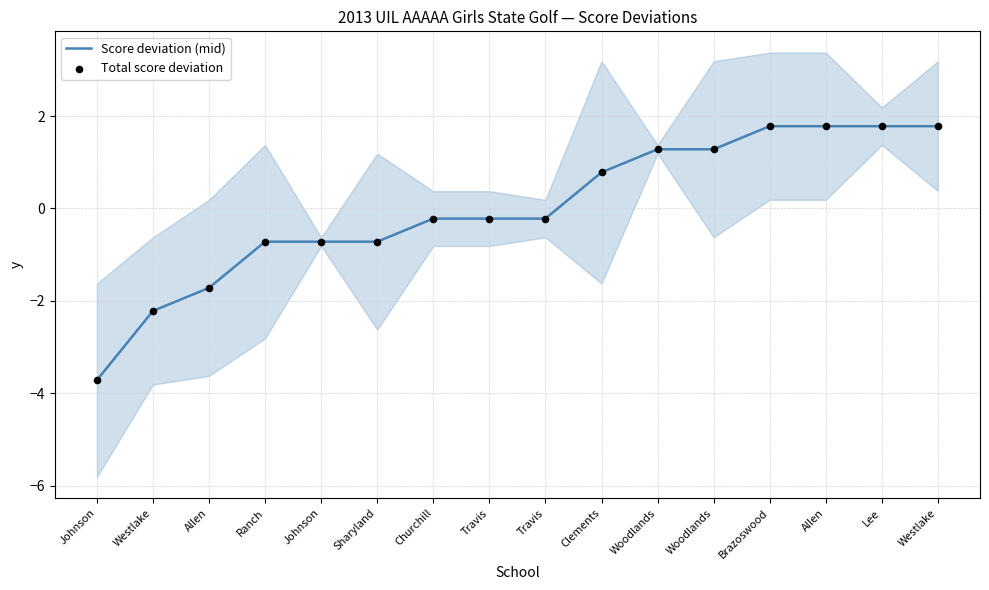

Is the value of Score deviation (mid) at Woodlands greater than the value of Total score deviation at Travis?

Yes